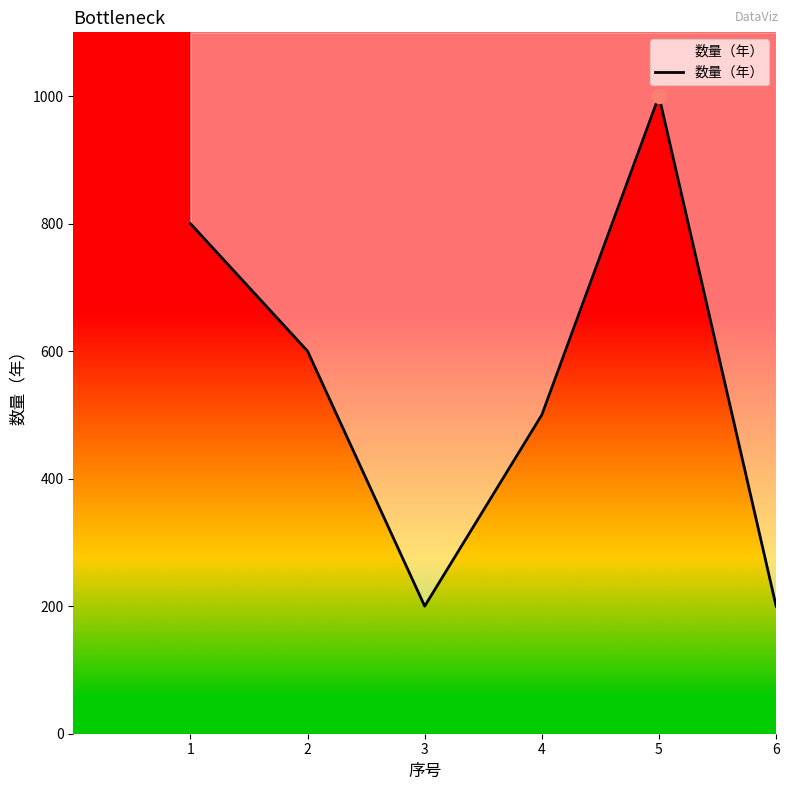

What value does the data have at 2, to the nearest 10?

600